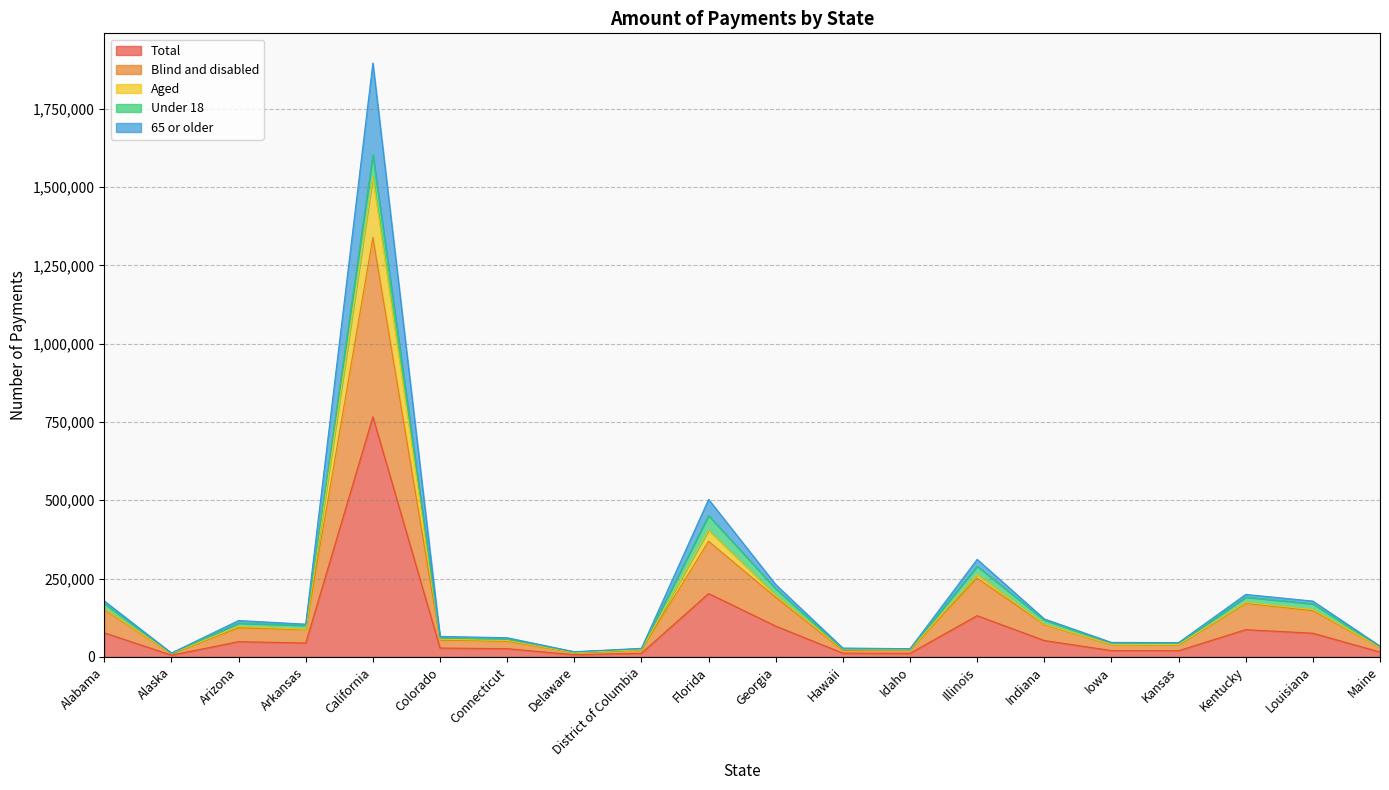

The Total series shows 766271 at California. True or false?

True